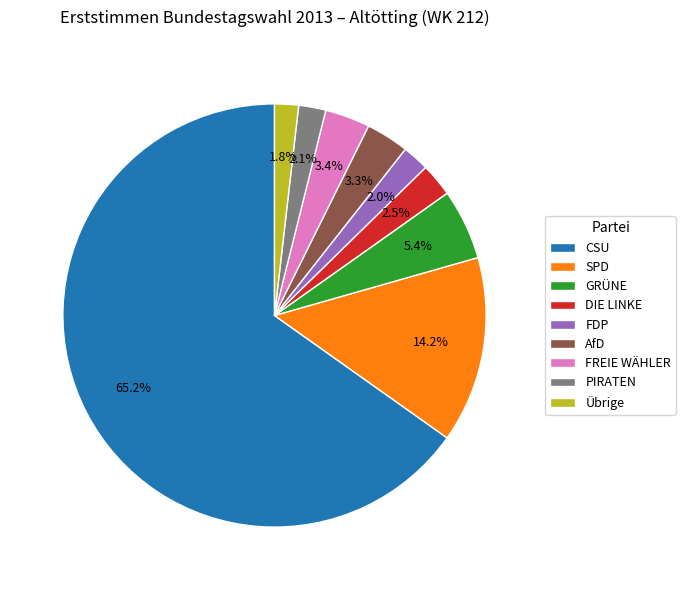

Which slice is the largest?

CSU